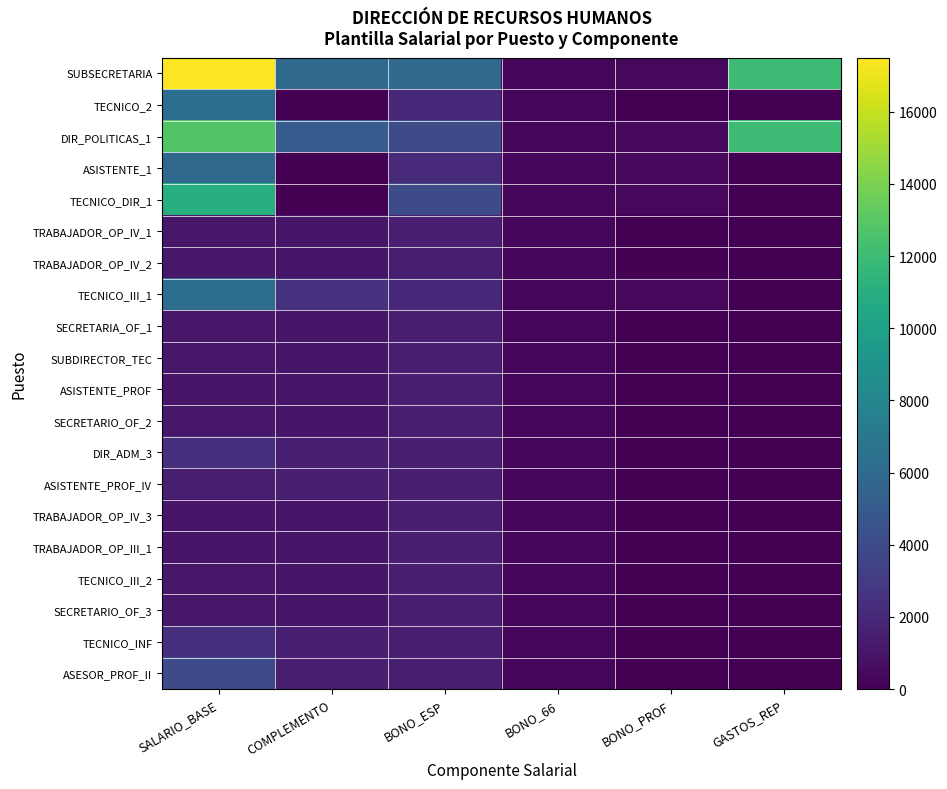

At which category does the chart reach its peak across all series?

SALARIO_BASE